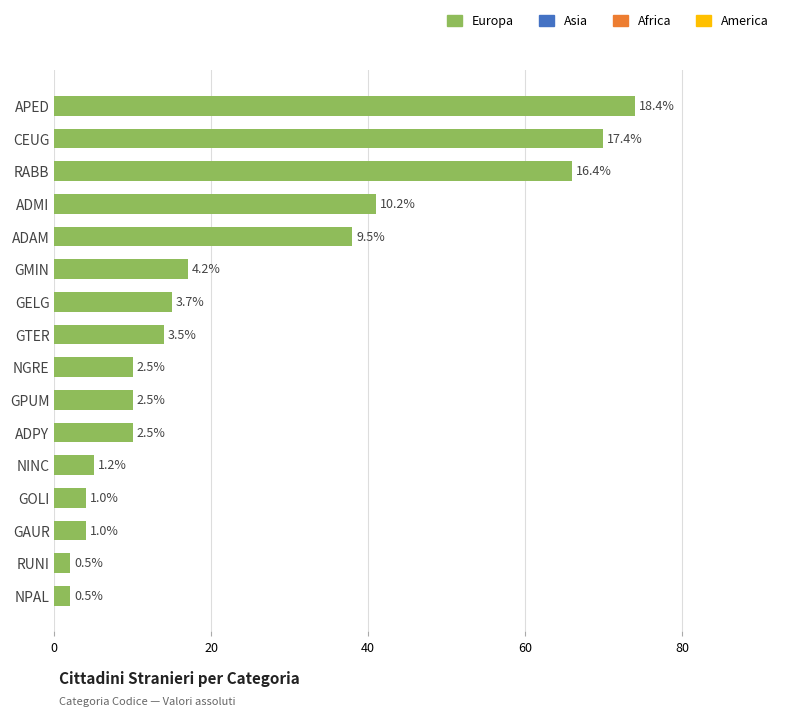

How many bars are there in total?

16